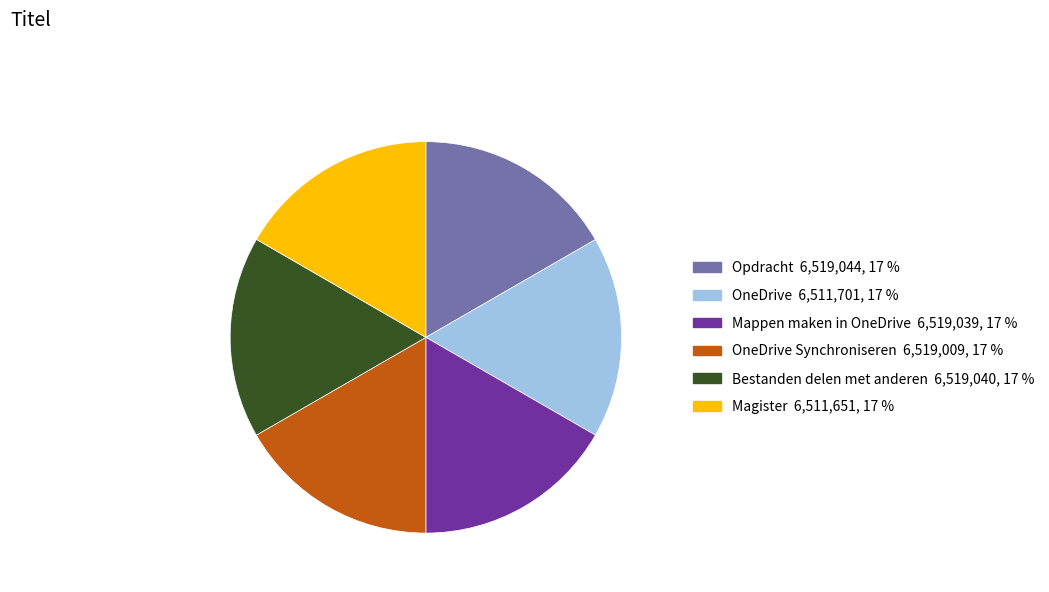

Does any single category account for the majority?

No